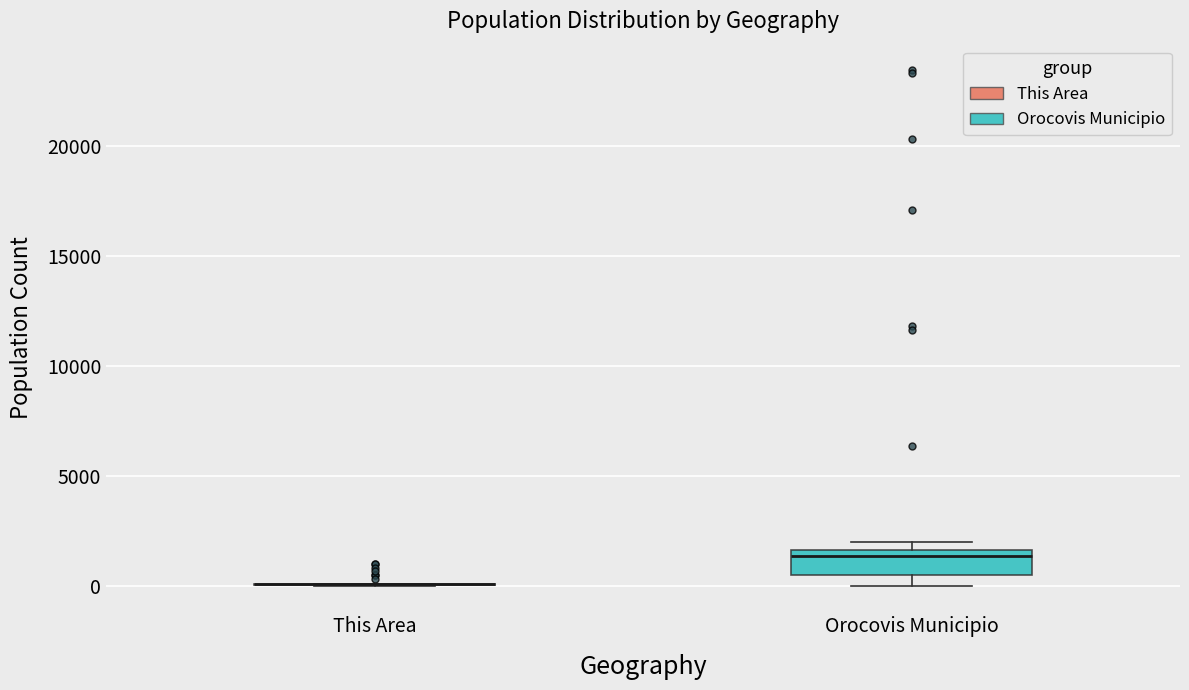

Where is the upper edge of the box for Orocovis Municipio on the y-axis? The values are not printed on the chart, so give them approximately, as read against the axis.

1500